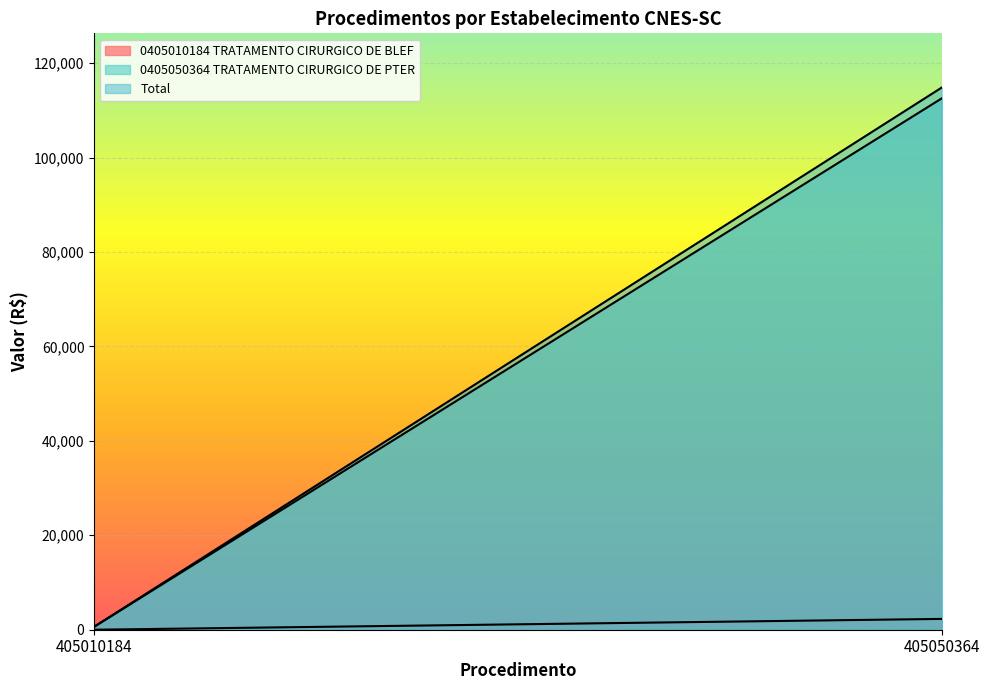

How many lines are shown in the chart?

3